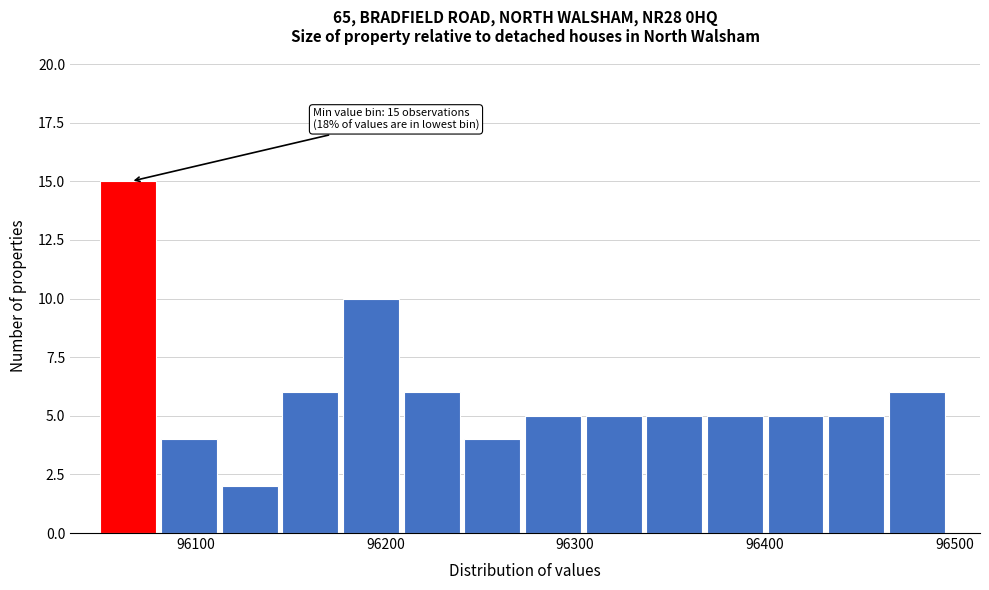

Read against the x-axis, roughly where is the centre of the tallest bar?

96060